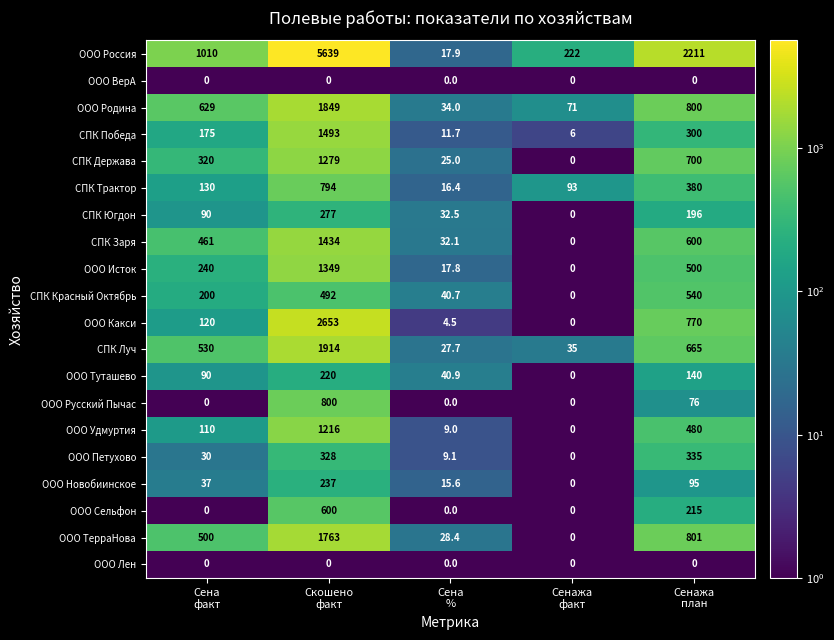

What is the difference between the maximum and minimum values in the ООО Туташево series?

220.0